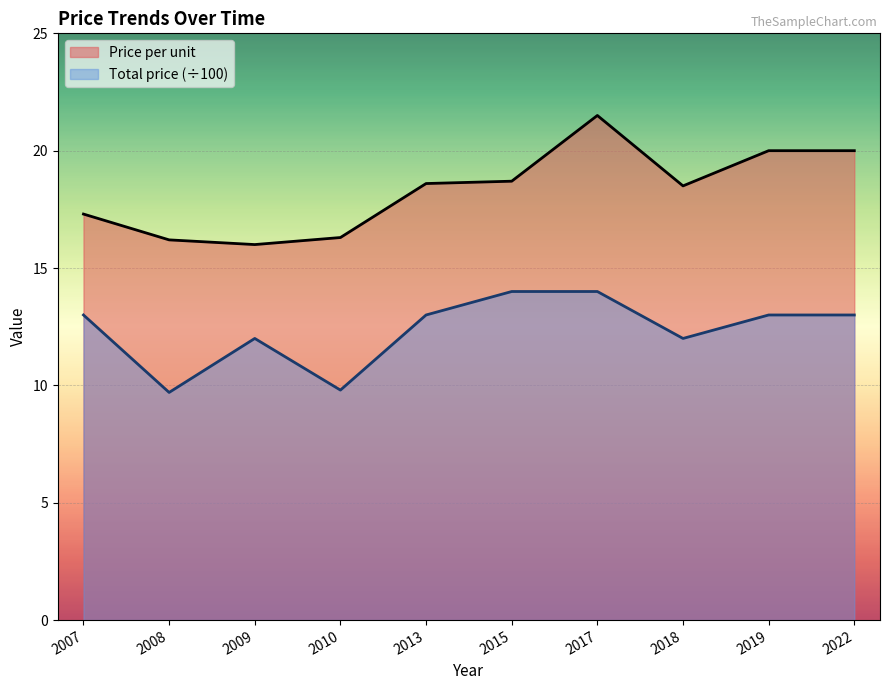

At which category does Total price reach its first local valley?

2008